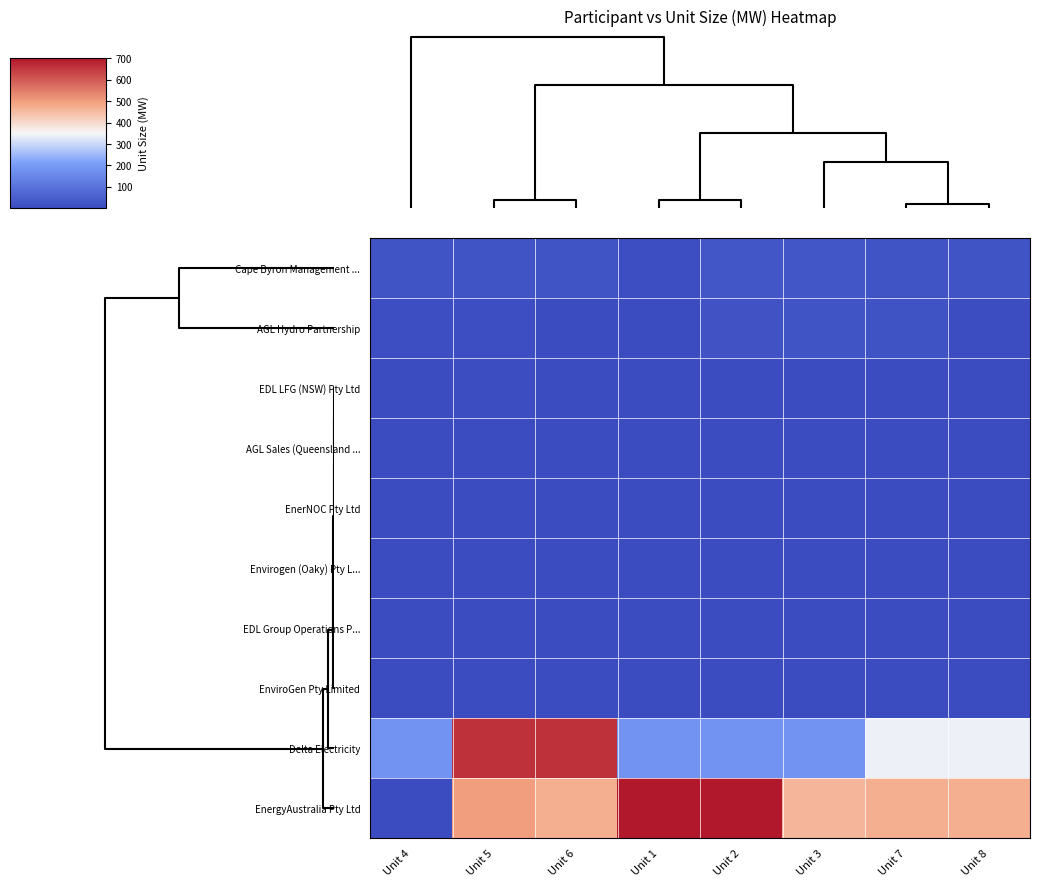

Reading left to right, list all the values displayed in this chart.

Cape Byron Management ...: Unit 4=22.7	Unit 5=22.7	Unit 6=22.7	Unit 1=8.0	Unit 2=30.0	Unit 3=30.0	Unit 7=22.7	Unit 8=22.7
AGL Hydro Partnership: Unit 4=5.8	Unit 5=6.7	Unit 6=1.1	Unit 1=1.0	Unit 2=19.0	Unit 3=24.0	Unit 7=20.0	Unit 8=4.0
EDL LFG (NSW) Pty Ltd: Unit 4=1.1	Unit 5=4.6	Unit 6=1.9	Unit 1=1.4	Unit 2=1.3	Unit 3=1.1	Unit 7=1.9	Unit 8=1.9
AGL Sales (Queensland ...: Unit 4=2.0	Unit 5=2.0	Unit 6=2.0	Unit 1=2.0	Unit 2=2.0	Unit 3=2.0	Unit 7=2.0	Unit 8=2.0
EnerNOC Pty Ltd: Unit 4=1.5	Unit 5=1.0	Unit 6=0.7	Unit 1=0.8	Unit 2=1.3	Unit 3=1.1	Unit 7=0.3	Unit 8=1.0
Envirogen (Oaky) Pty L...: Unit 4=1.1	Unit 5=1.1	Unit 6=1.1	Unit 1=1.1	Unit 2=1.1	Unit 3=1.1	Unit 7=1.1	Unit 8=1.1
EDL Group Operations P...: Unit 4=1.0	Unit 5=1.0	Unit 6=1.0	Unit 1=1.0	Unit 2=1.0	Unit 3=1.0	Unit 7=1.0	Unit 8=1.0
EnviroGen Pty Limited: Unit 4=1.0	Unit 5=1.0	Unit 6=1.0	Unit 1=1.0	Unit 2=1.0	Unit 3=1.0	Unit 7=1.0	Unit 8=1.0
Delta Electricity: Unit 4=181.0	Unit 5=660.0	Unit 6=660.0	Unit 1=181.0	Unit 2=181.0	Unit 3=181.0	Unit 7=340.7	Unit 8=340.7
EnergyAustralia Pty Ltd: Unit 4=1.1	Unit 5=500.0	Unit 6=472.2	Unit 1=700.0	Unit 2=700.0	Unit 3=460.0	Unit 7=472.2	Unit 8=472.2